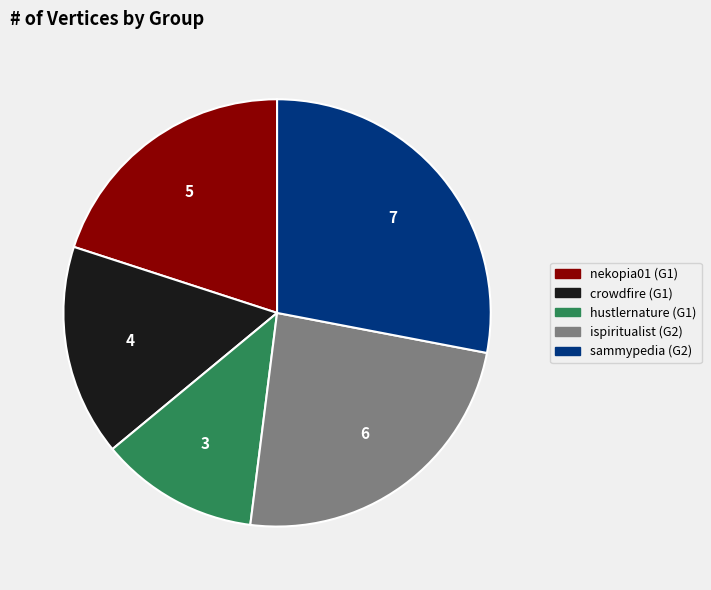

Does any single category account for the majority?

No